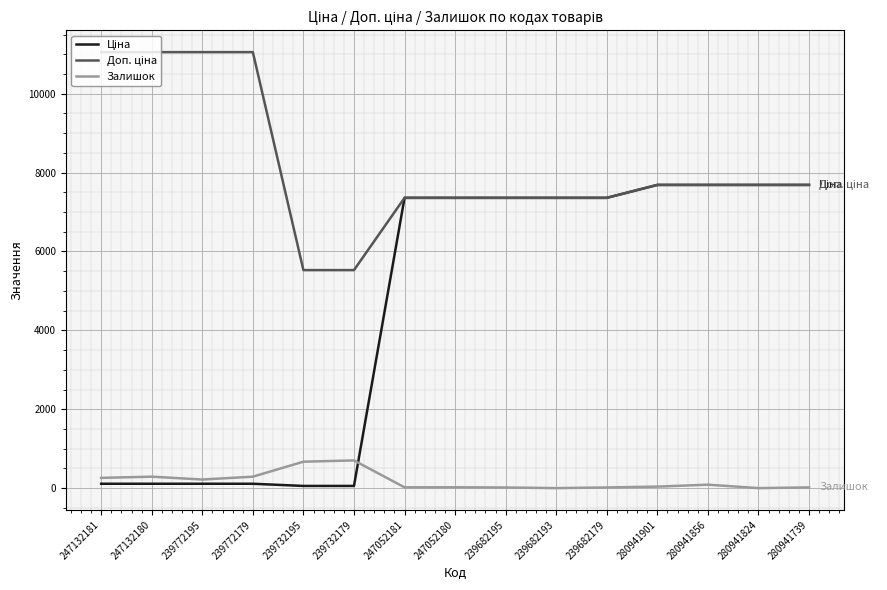

What is the maximum value shown in the chart?

11055.0